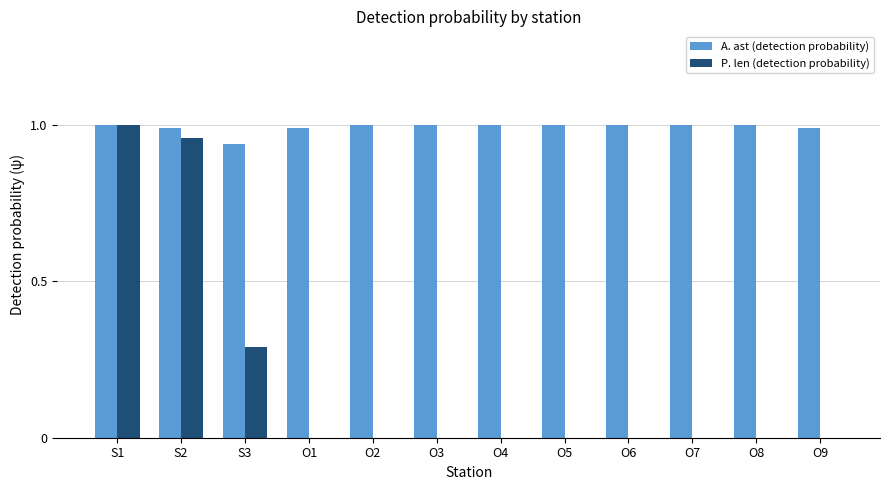

Count the number of data series in this chart.

2